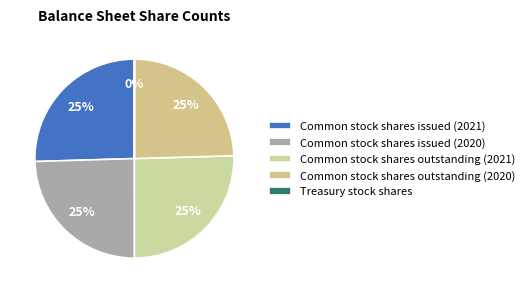

Is it true that Common stock shares issued (2021) is 32% of the pie?

False